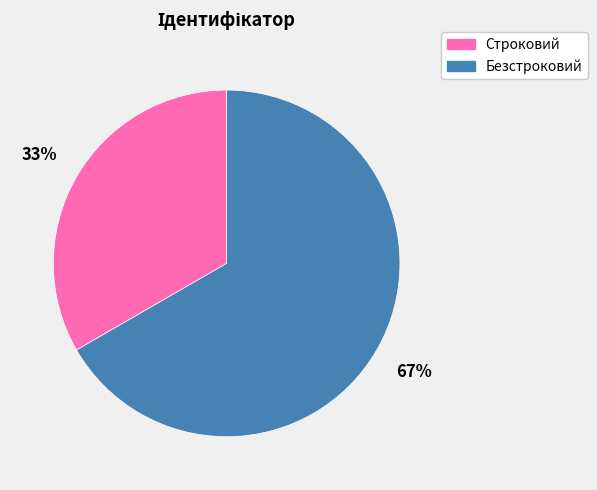

Is the sum of Строковий and Безстроковий greater than half?

Yes